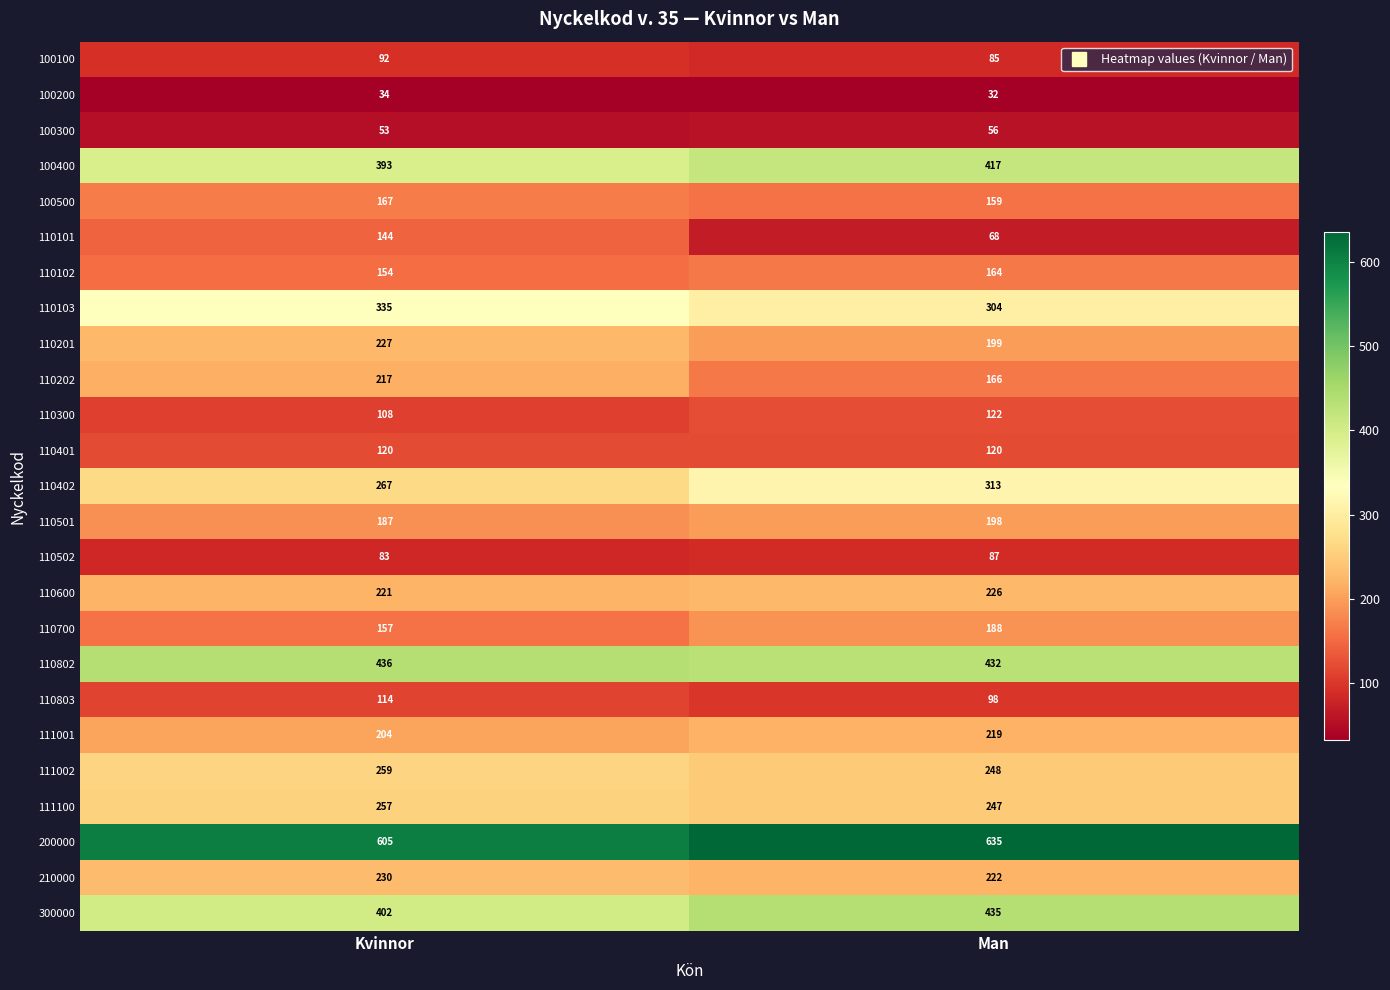

How many distinct data groups are displayed?

25